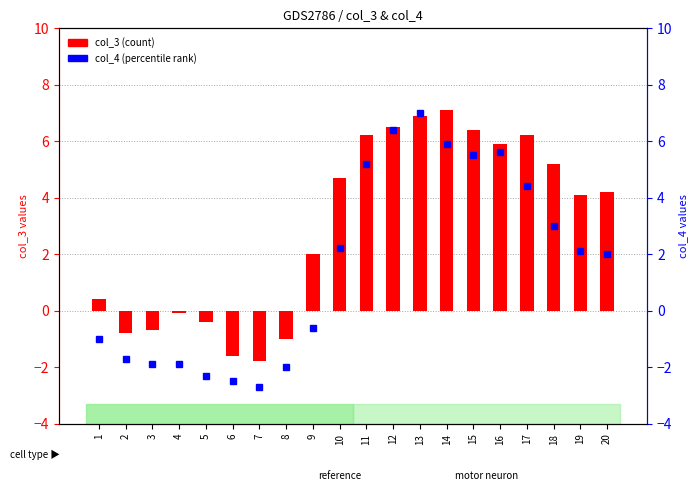

Which category has the lowest value across all series?

7